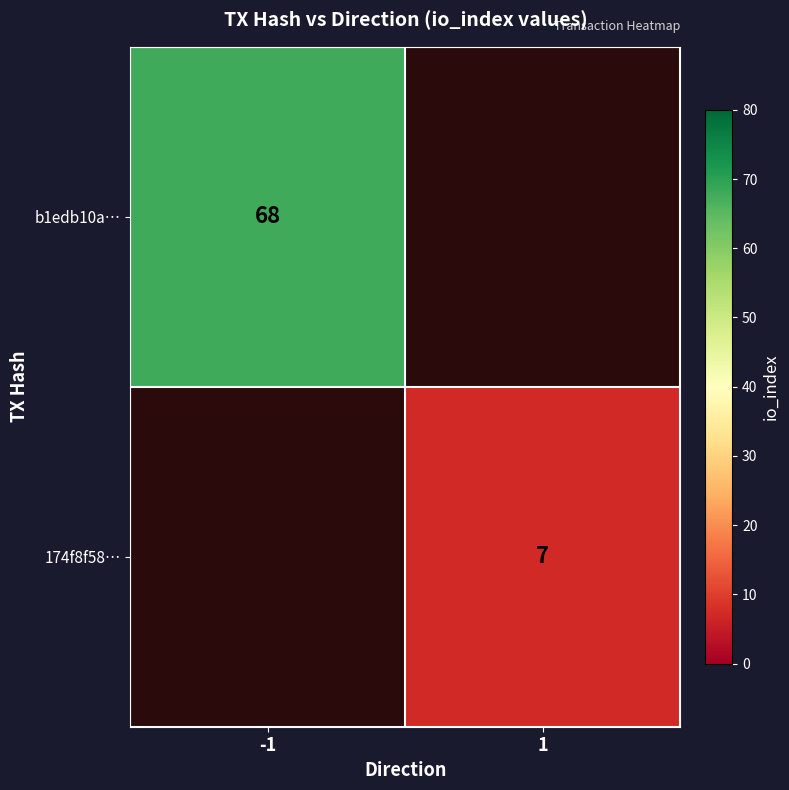

The value of 174f8f58… at 1 is 7. True or false?

True